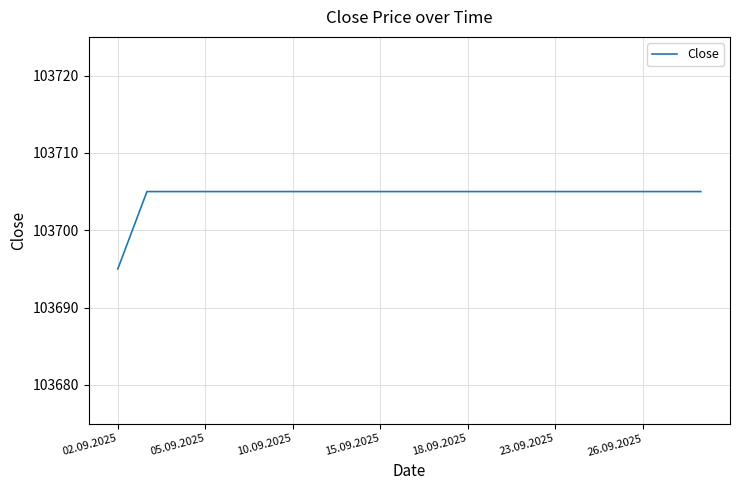

What is the minimum value shown in the chart?

103695